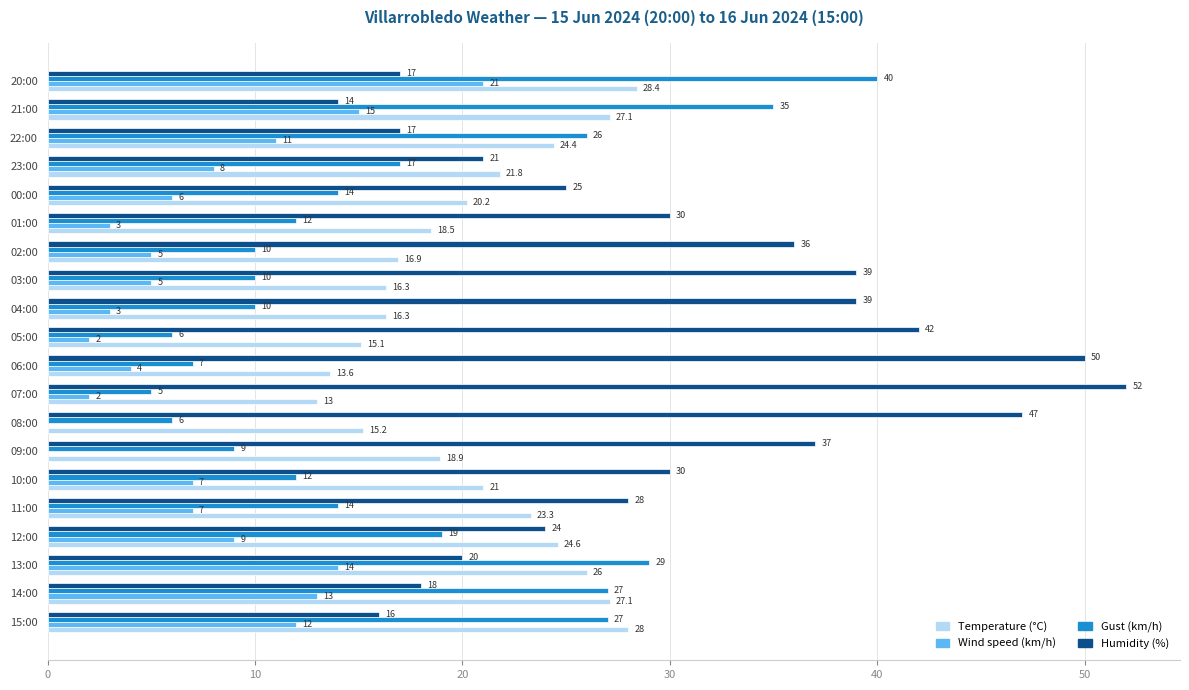

Read the Wind speed (km/h) value at 05:00.

2.0